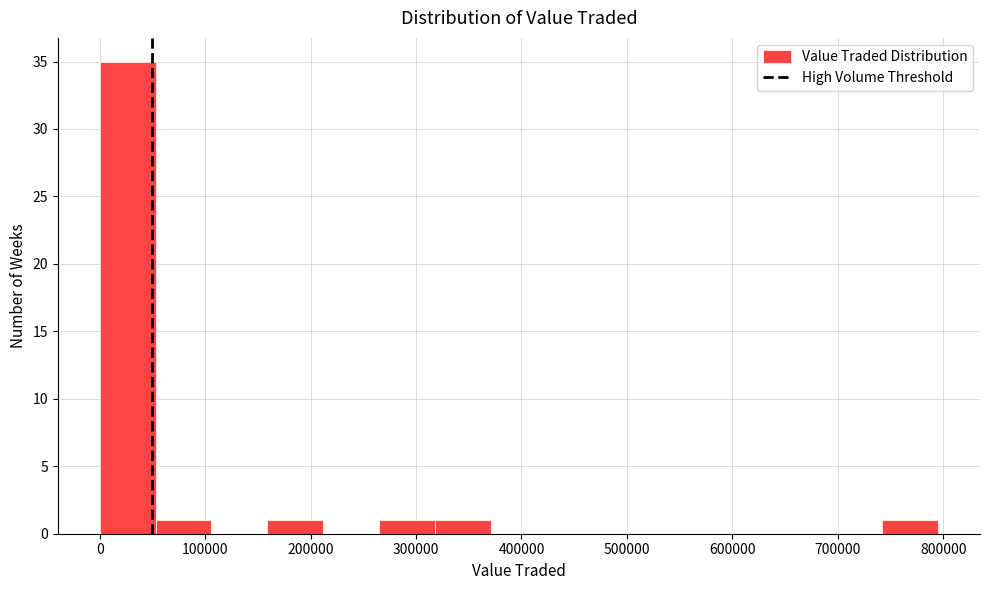

How tall is the bar that spans 320000 to 370000 on the x-axis? Neither the bar edges nor the heights are printed on the chart, so give them approximately, as read against the axes.

1